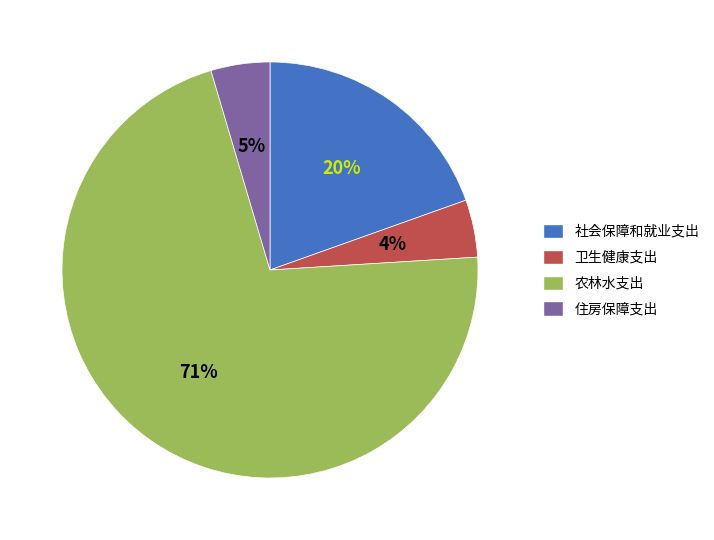

What is the largest slice in the pie chart?

农林水支出